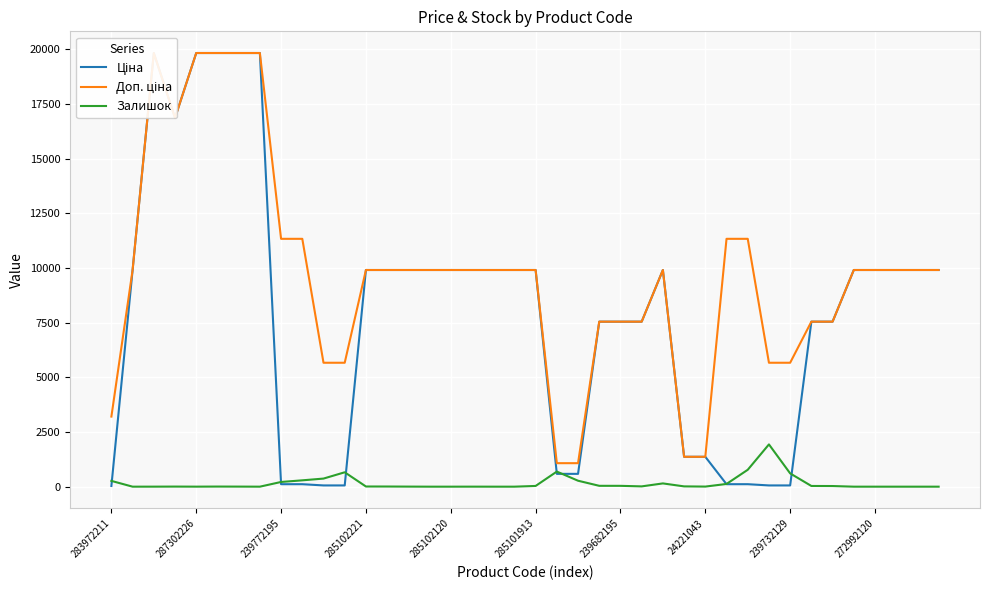

Is it true that Доп. ціна equals 2879.6 at 29?

False